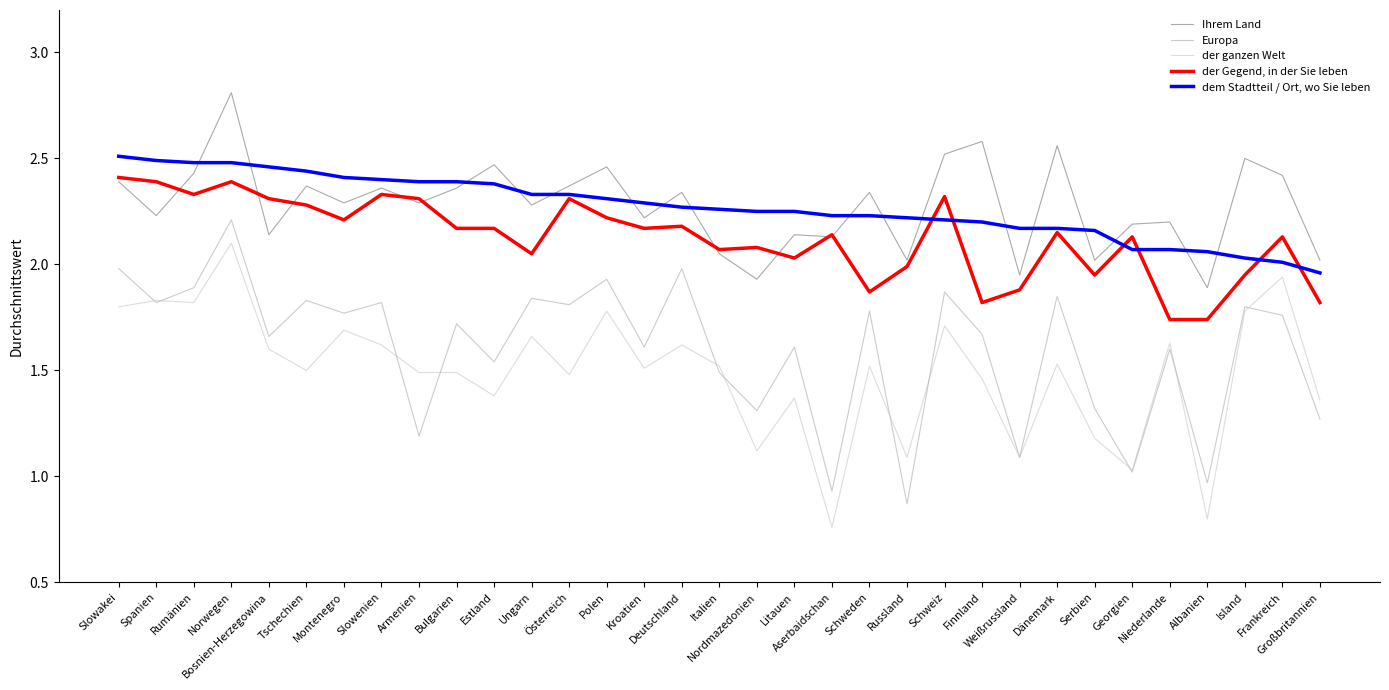

At which category does the chart reach its peak across all series?

Norwegen